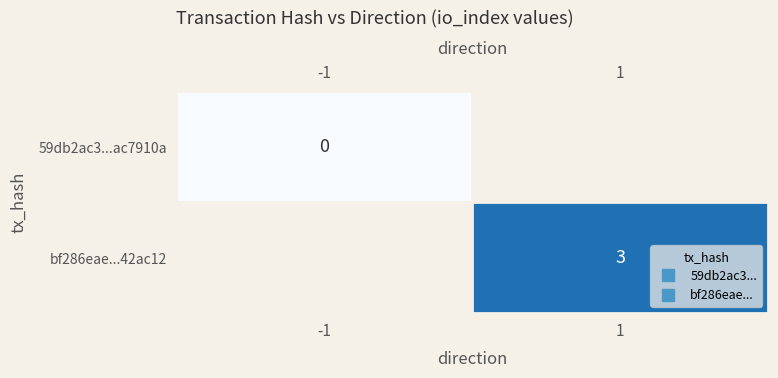

How many categories are shown in the chart?

2